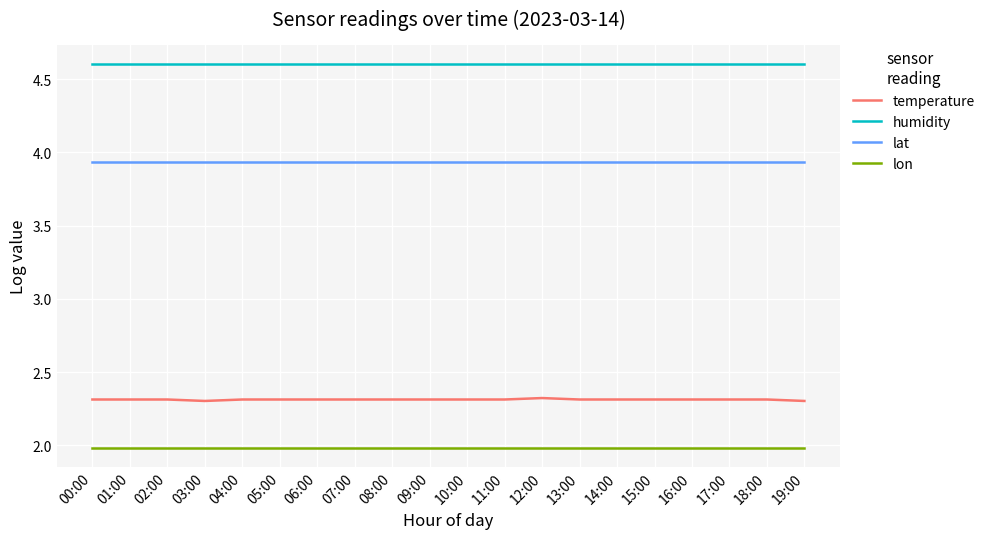

What is the total value across all series at 07:00?

12.8